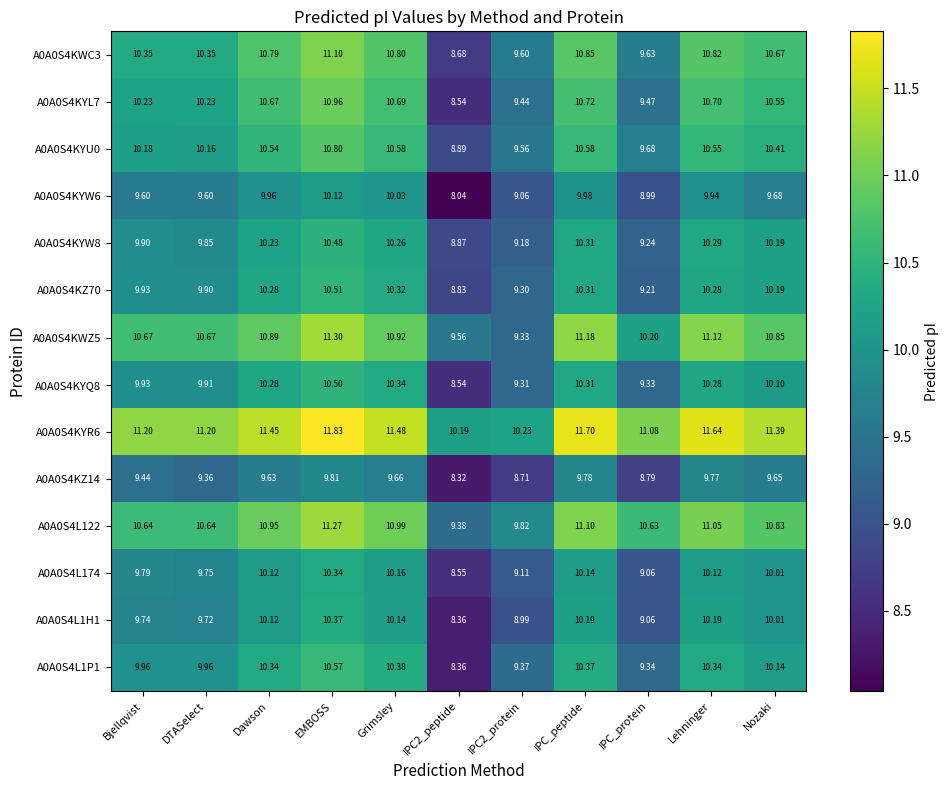

At which label is A0A0S4L174 closest to 9?

IPC_protein